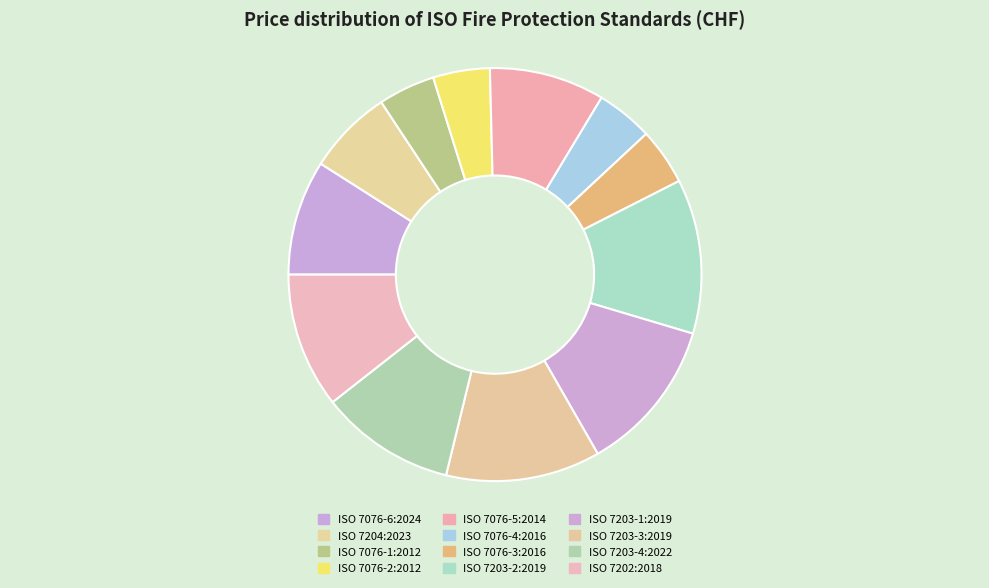

Between ISO 7204:2023 and ISO 7076-2:2012, which is larger?

ISO 7204:2023